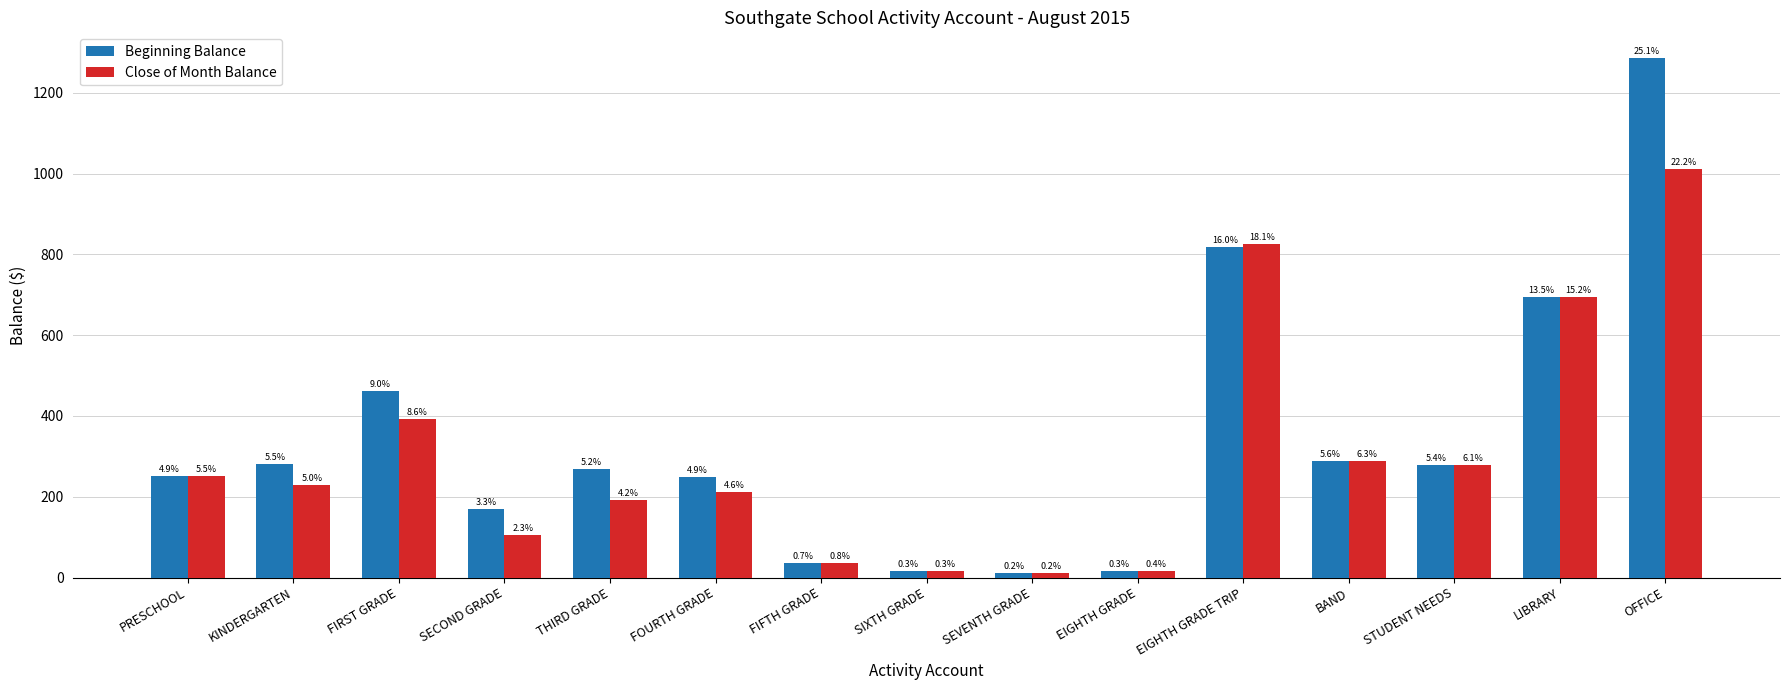

Rank the categories by Close of Month Balance value from highest to lowest.

OFFICE, EIGHTH GRADE TRIP, LIBRARY, FIRST GRADE, BAND, STUDENT NEEDS, PRESCHOOL, KINDERGARTEN, FOURTH GRADE, THIRD GRADE, SECOND GRADE, FIFTH GRADE, EIGHTH GRADE, SIXTH GRADE, SEVENTH GRADE